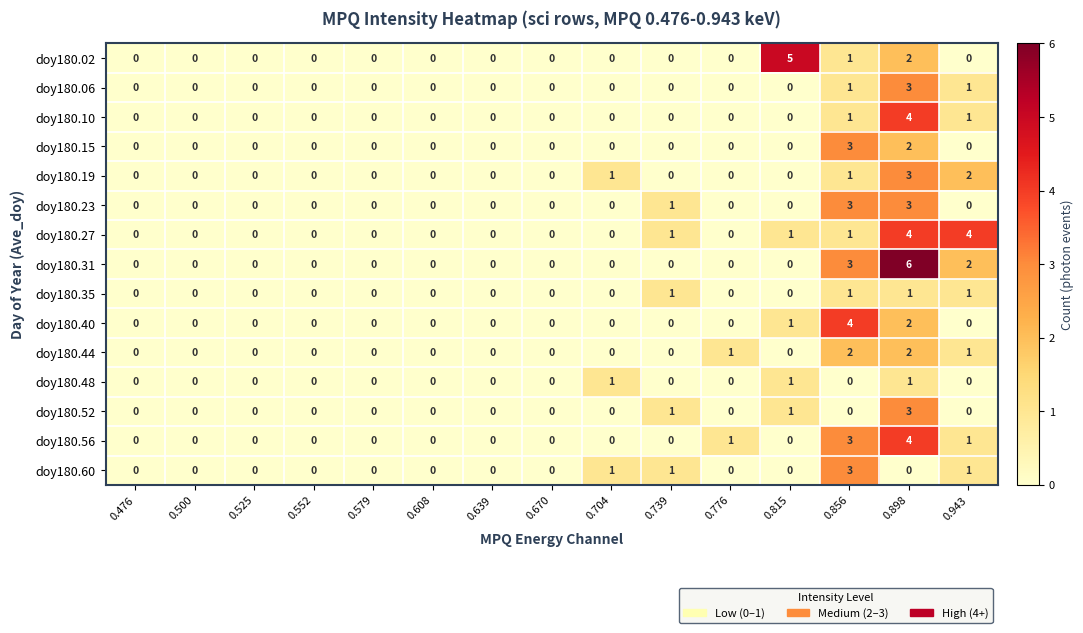

The value of doy180.56 at 0.639 is 2. True or false?

False